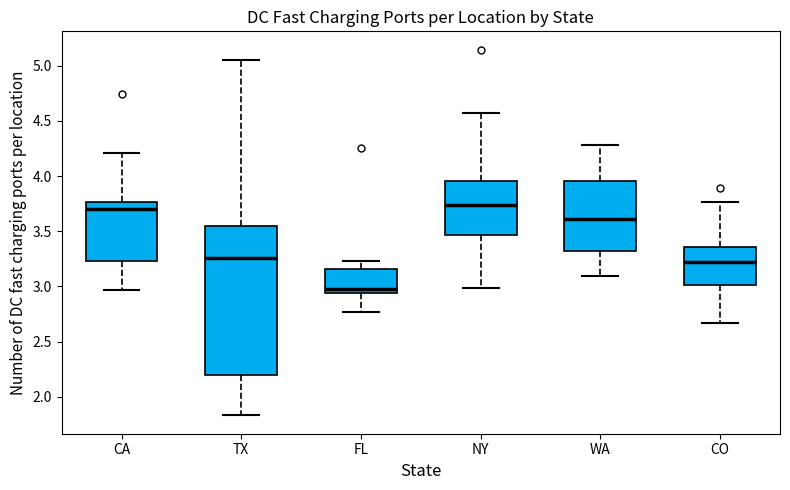

Reading left to right, transcribe this box plot: for each box, give where its median line is, the range the box spans, and where its two whiskers end, as read against the y-axis. The values are not printed on the chart, so give them approximately, as read against the axis.

CA: median 3.70, box 3.25 to 3.75, whiskers 2.95 to 4.20
TX: median 3.25, box 2.20 to 3.55, whiskers 1.85 to 5.05
FL: median 3.00, box 2.95 to 3.15, whiskers 2.75 to 3.25
NY: median 3.75, box 3.45 to 3.95, whiskers 3.00 to 4.55
WA: median 3.60, box 3.30 to 3.95, whiskers 3.10 to 4.30
CO: median 3.20, box 3.00 to 3.35, whiskers 2.65 to 3.75